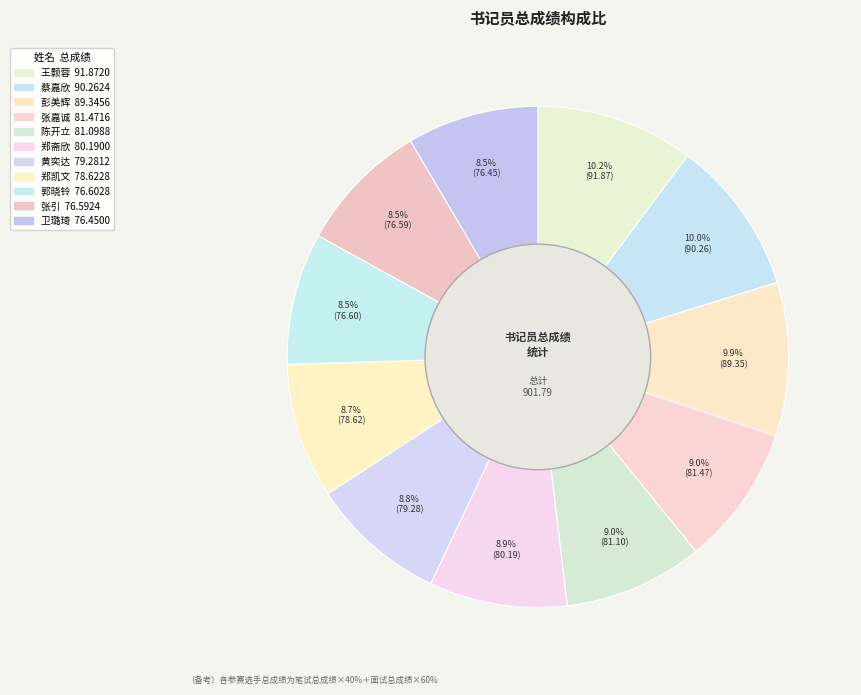

What is the smallest slice in the pie chart?

卫璐琦